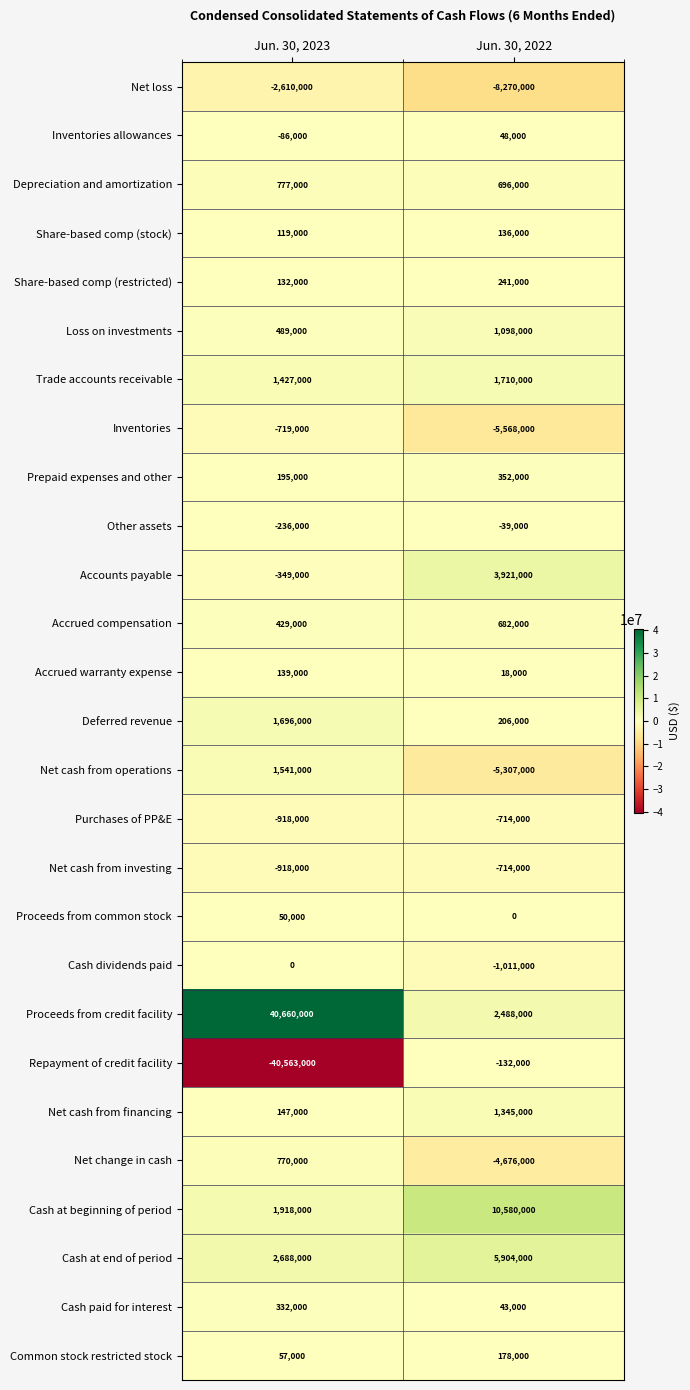

What is the smallest value displayed?

-40563000